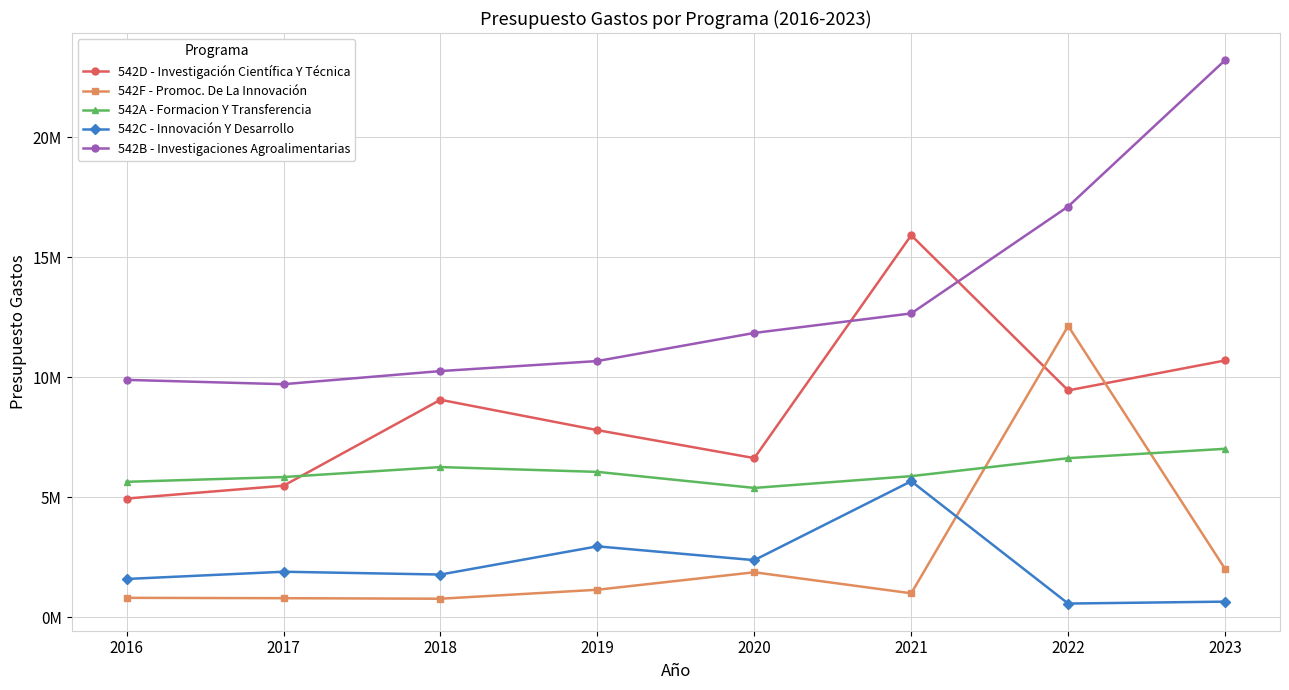

What is the sum of the 542D - Investigación Científica Y Técnica values at 2016 and 2019?

12727936